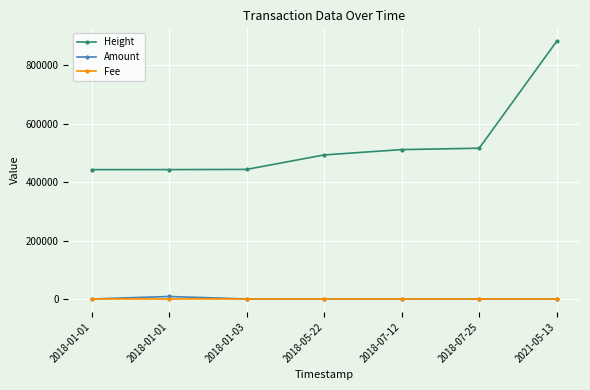

How many values in the Fee series are below 1?

1